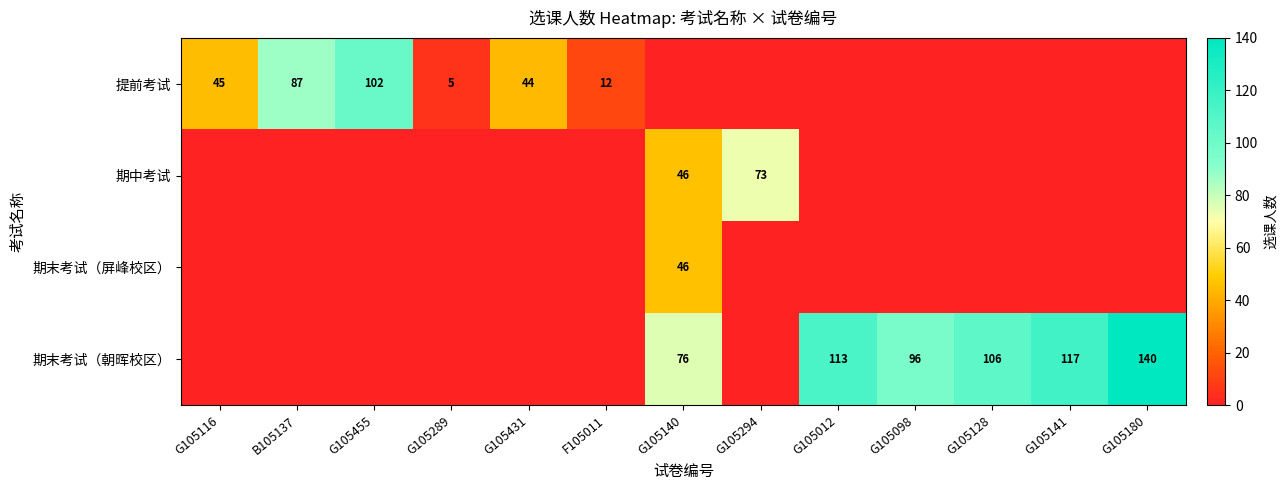

Is it true that 提前考试 equals 87 at B105137?

True